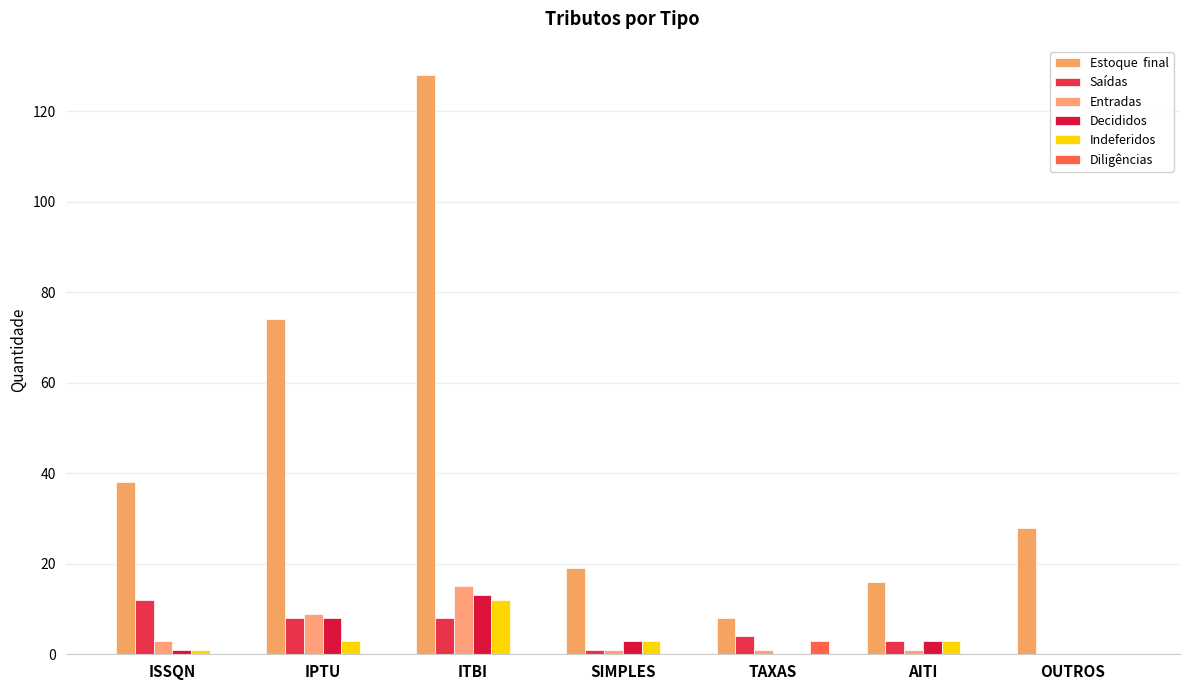

Reading left to right, what are all the values shown in this chart?

Estoque  final: ISSQN=38	IPTU=74	ITBI=128	SIMPLES=19	TAXAS=8	AITI=16	OUTROS=28
Saídas: ISSQN=12	IPTU=8	ITBI=8	SIMPLES=1	TAXAS=4	AITI=3	OUTROS=0
Entradas: ISSQN=3	IPTU=9	ITBI=15	SIMPLES=1	TAXAS=1	AITI=1	OUTROS=0
Decididos: ISSQN=1	IPTU=8	ITBI=13	SIMPLES=3	TAXAS=0	AITI=3	OUTROS=0
Indeferidos: ISSQN=1	IPTU=3	ITBI=12	SIMPLES=3	TAXAS=0	AITI=3	OUTROS=0
Diligências: ISSQN=0	IPTU=0	ITBI=0	SIMPLES=0	TAXAS=3	AITI=0	OUTROS=0